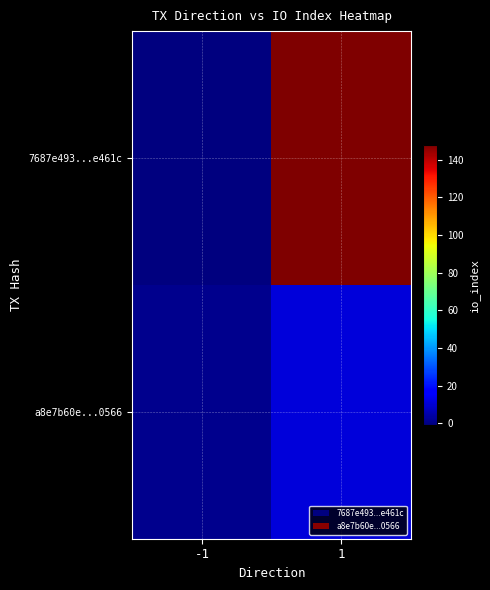

Rank the series at -1 from lowest to highest value.

7687e493...e461c, a8e7b60e...0566